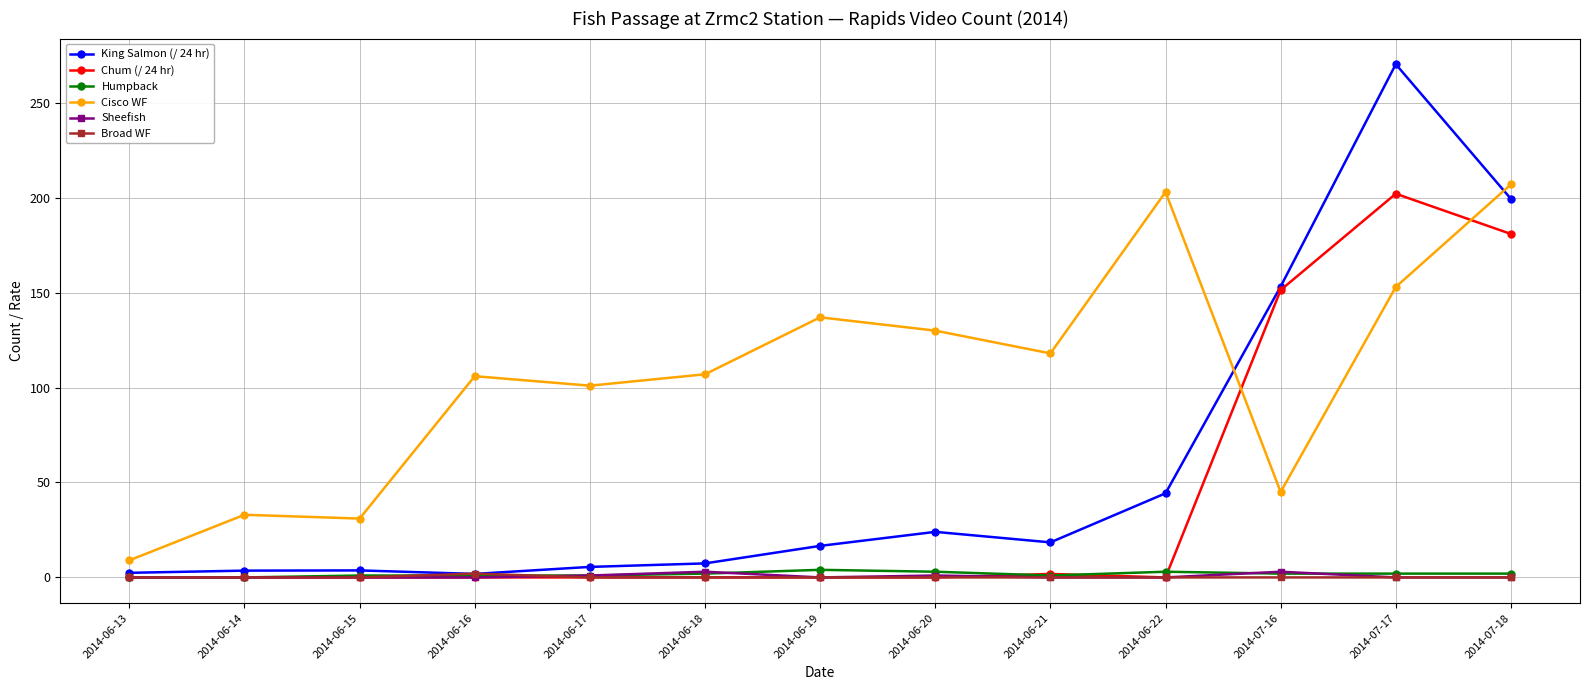

At which category is the sum across all series the highest?

2014-07-17